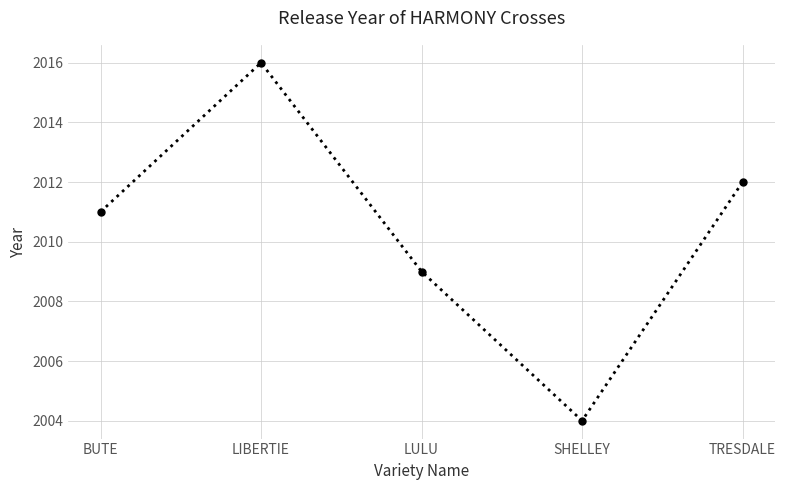

What is the sum of all values?

10052